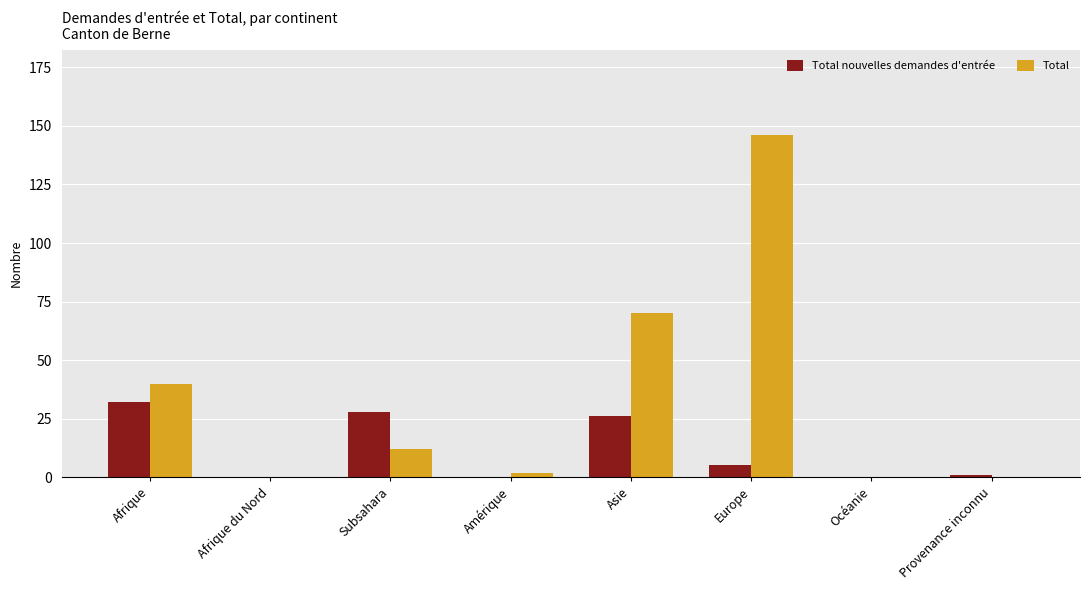

Which category has the highest value across all series?

Europe